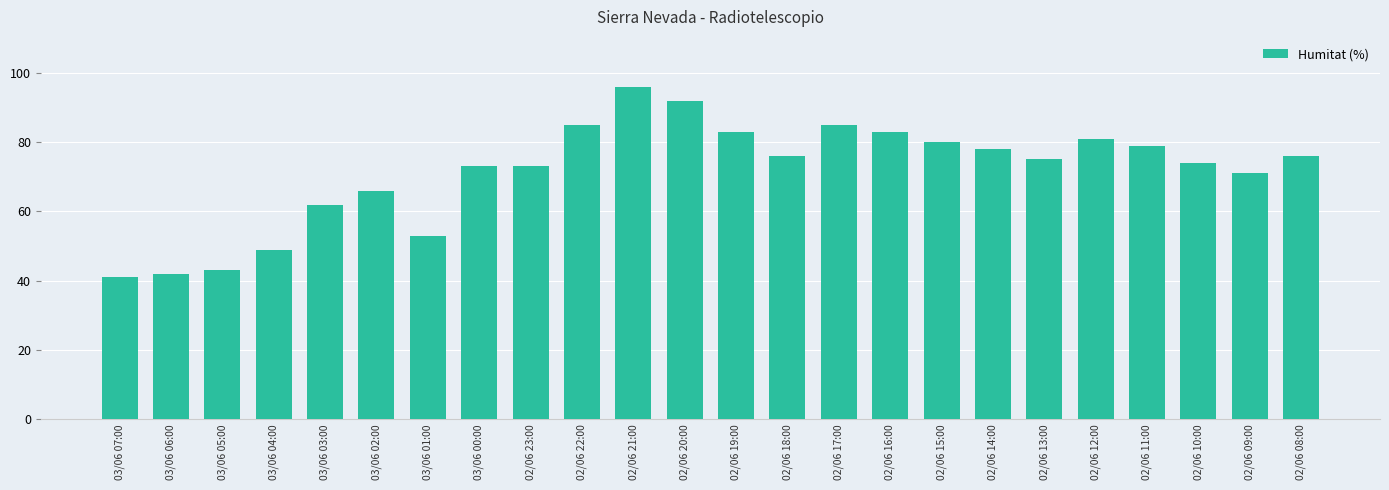

Reading left to right, list all the values displayed in this chart.

41	42	43	49	62	66	53	73	73	85	96	92	83	76	85	83	80	78	75	81	79	74	71	76